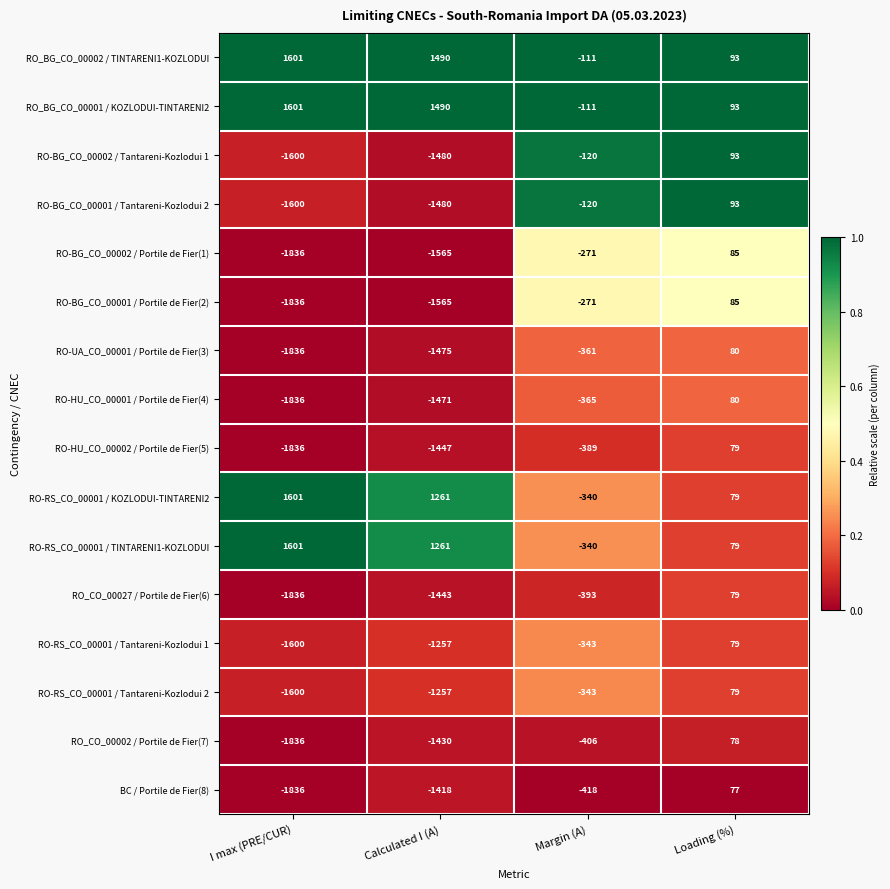

At which category is the sum across all series the highest?

Loading (%)